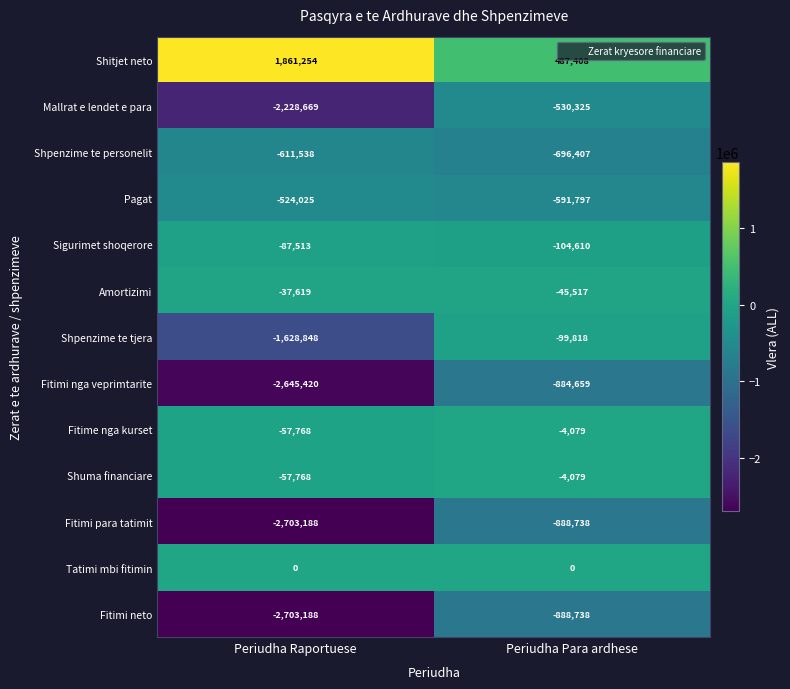

What is the spread (max minus min) of values at Periudha Para ardhese?

1376146